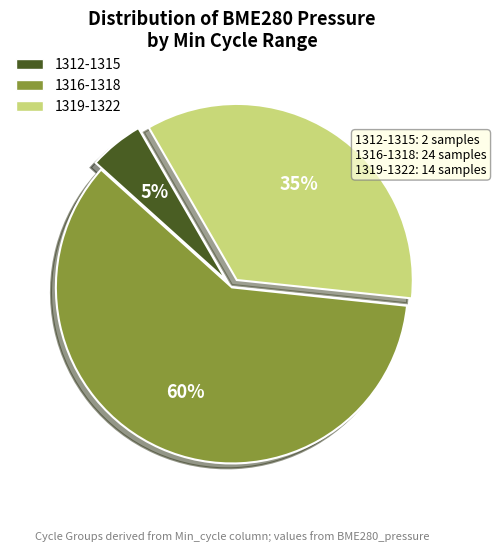

Is there any slice that represents more than half of the pie?

Yes